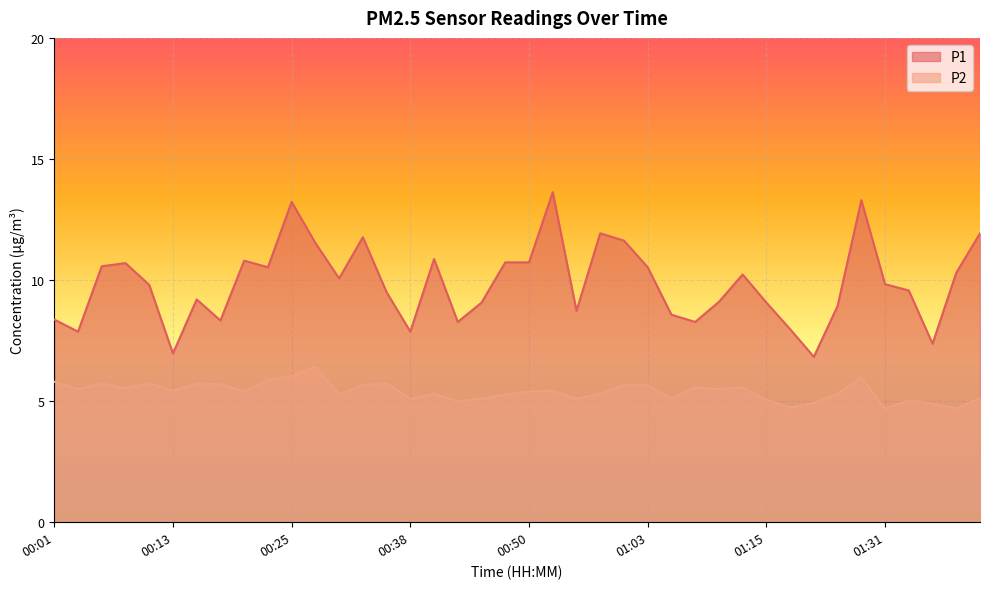

At which category is the sum across all series the highest?

01:26